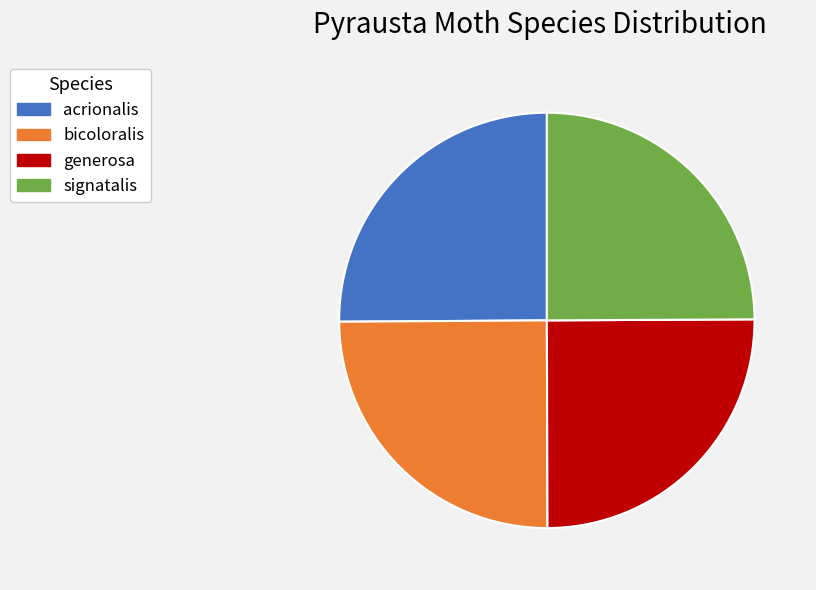

True or false: acrionalis accounts for 25% of the total.

True